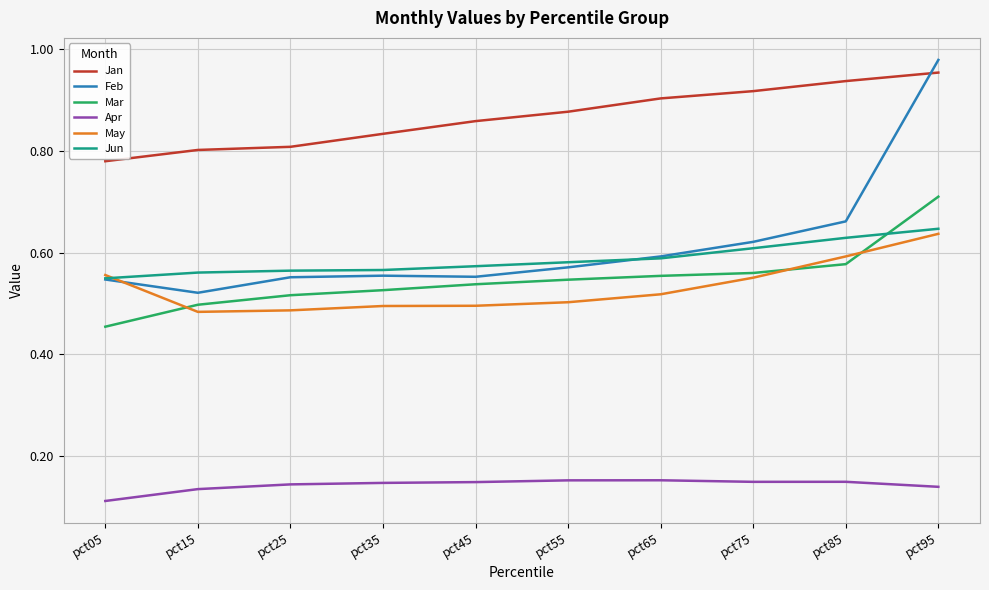

Which series has the largest total across all categories?

Jan